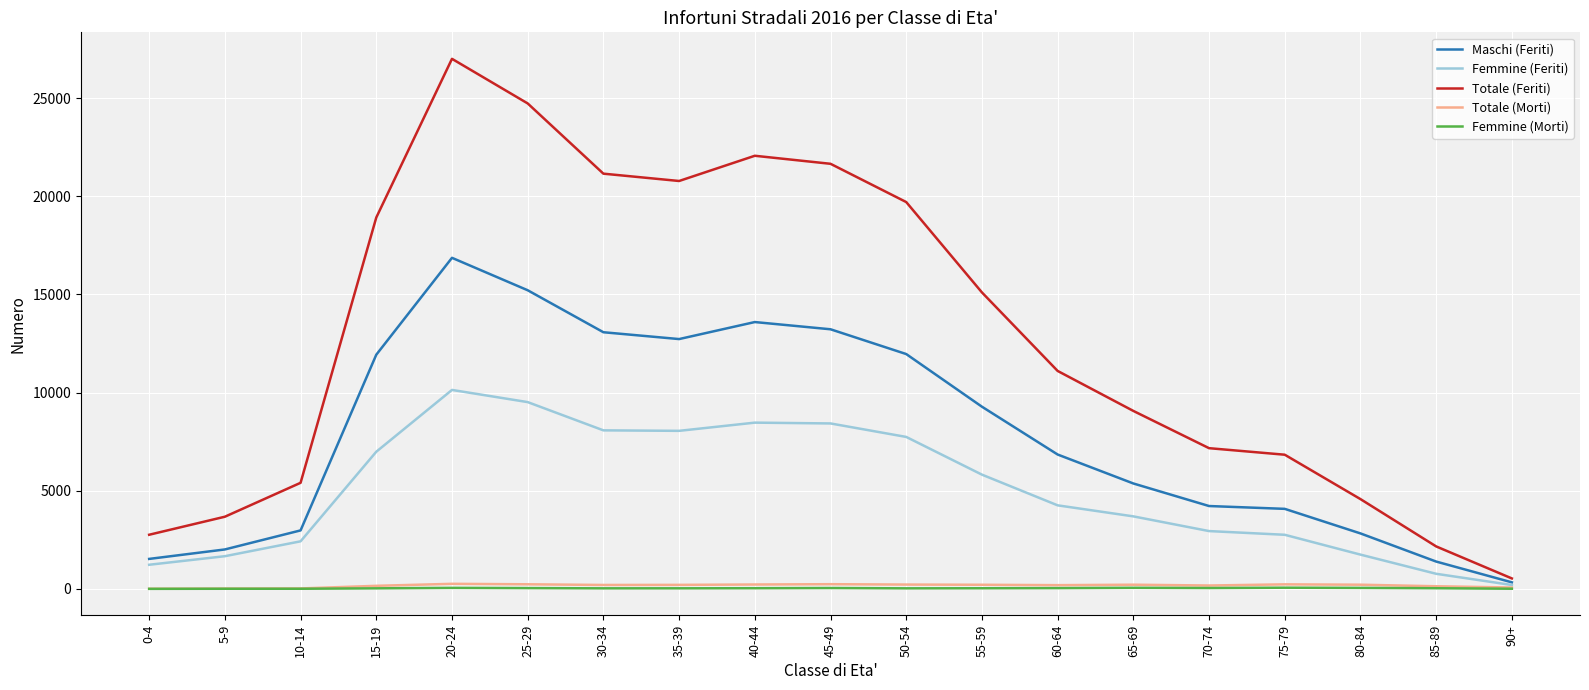

Which category has the highest value in the Totale (Feriti) series?

20-24